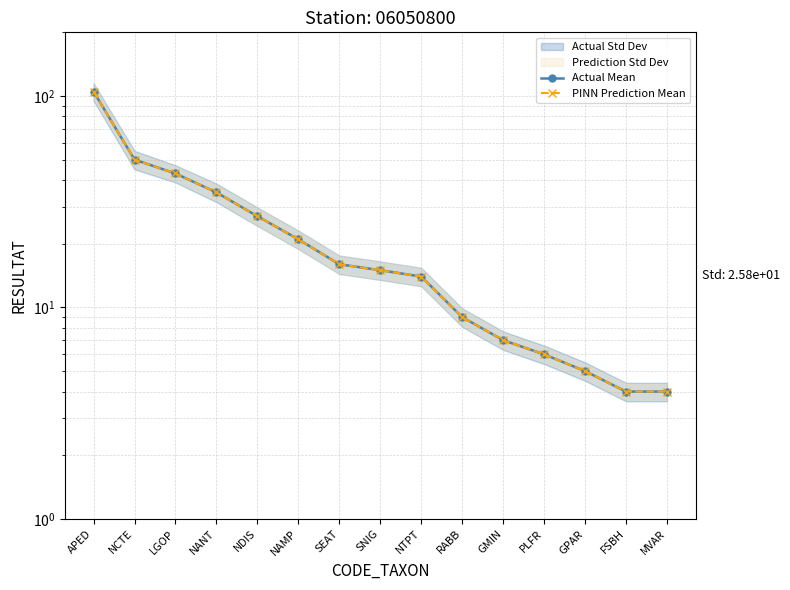

What is the value of the PINN Prediction Mean point at the 11th from the left?

7